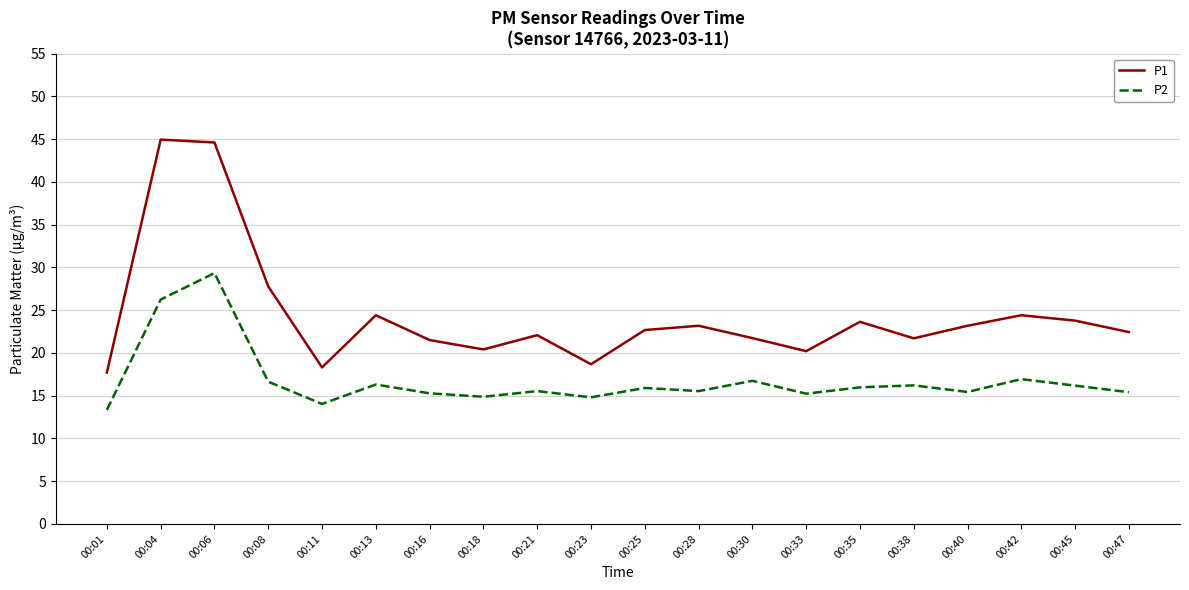

Which series has the largest total across all categories?

P1